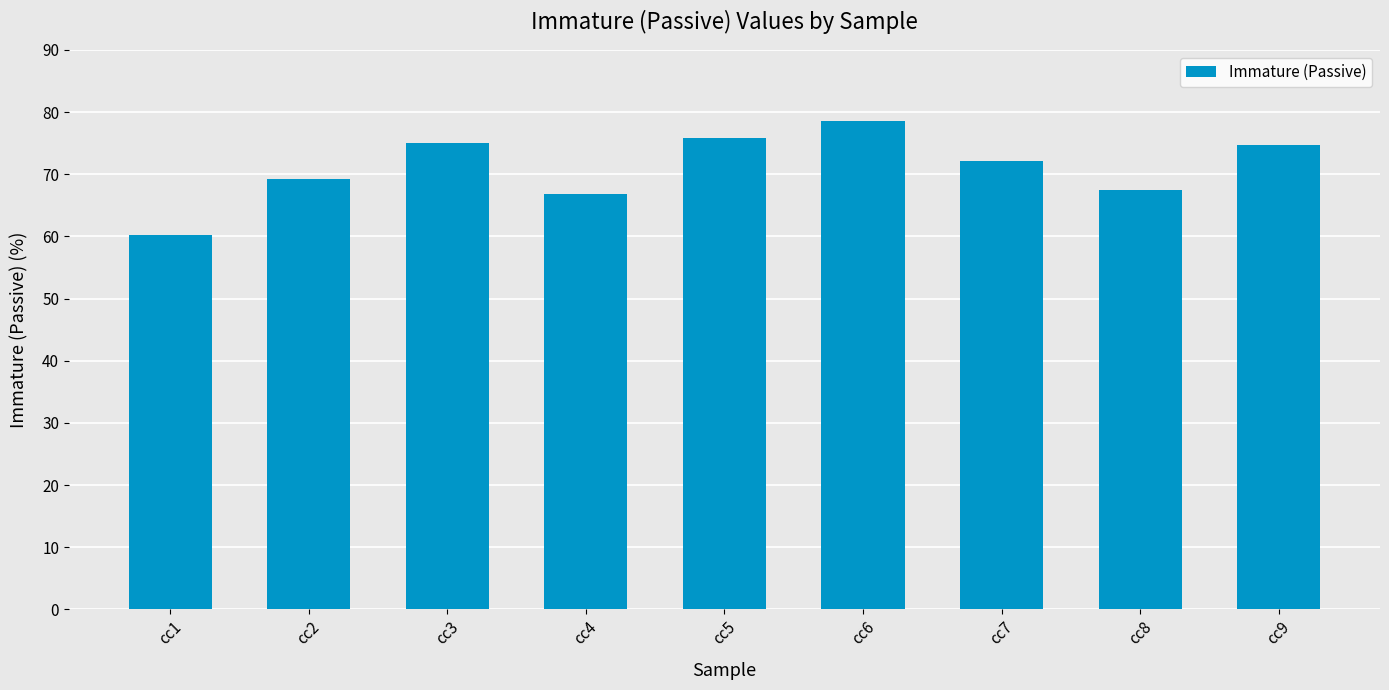

What is the difference between the values at cc3 and cc6?

3.4